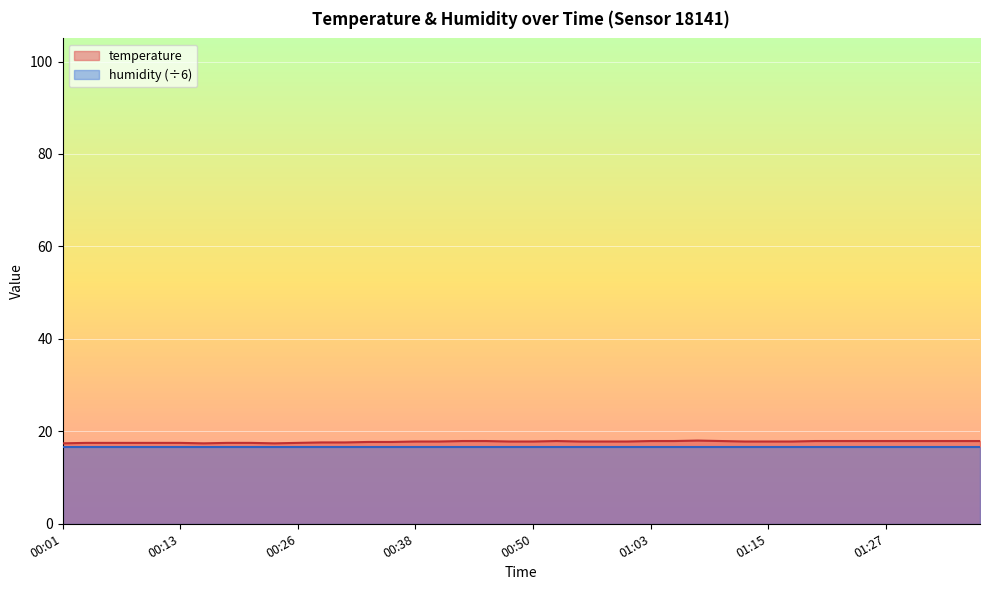

At which category does the data reach its first local peak?

00:53